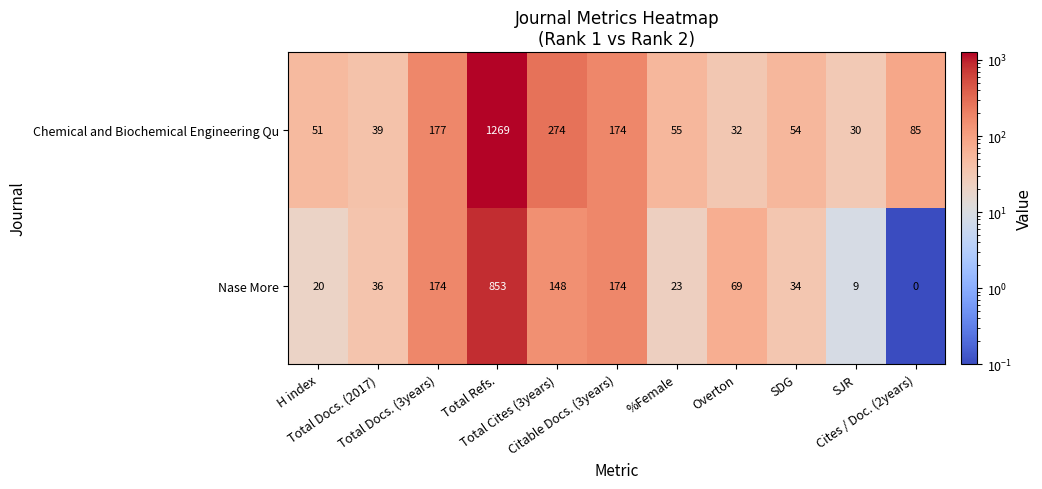

What is the minimum value for Chemical and Biochemical Engineering Qu?

30